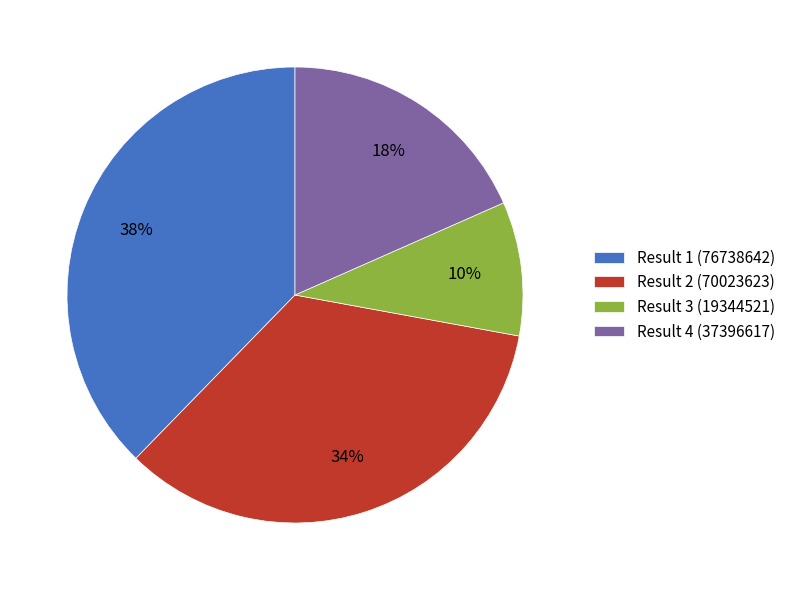

What percentage is the Result 3 (19344521) slice, to the nearest percent?

10%